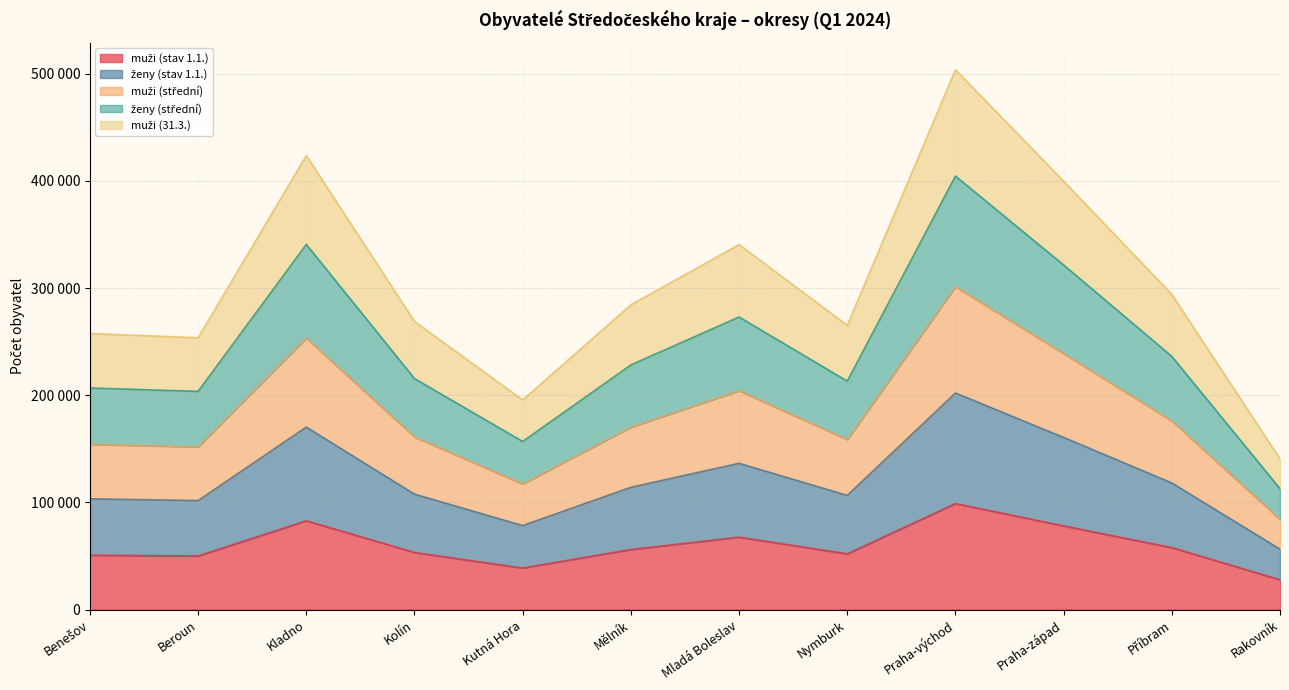

Which category has the lowest value in the muži (31.3.) series?

Rakovník